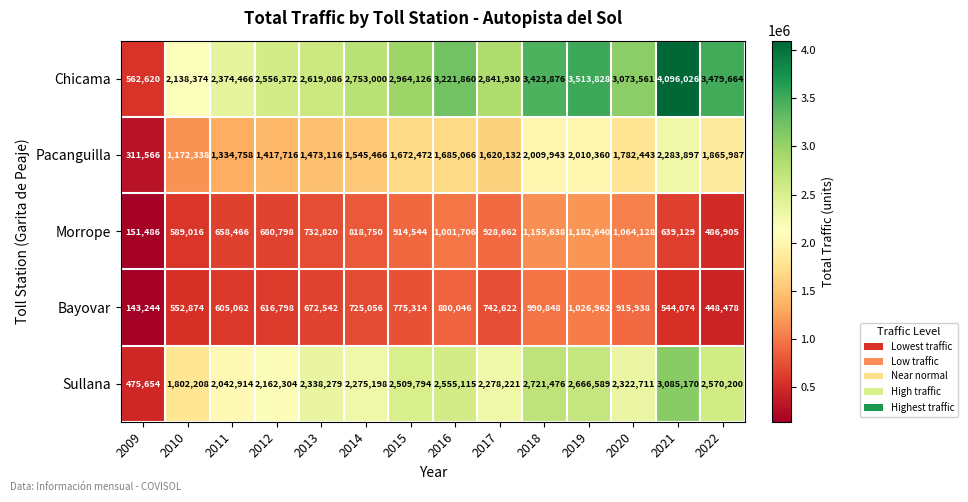

Which category has the lowest value in the Morrope series?

2009